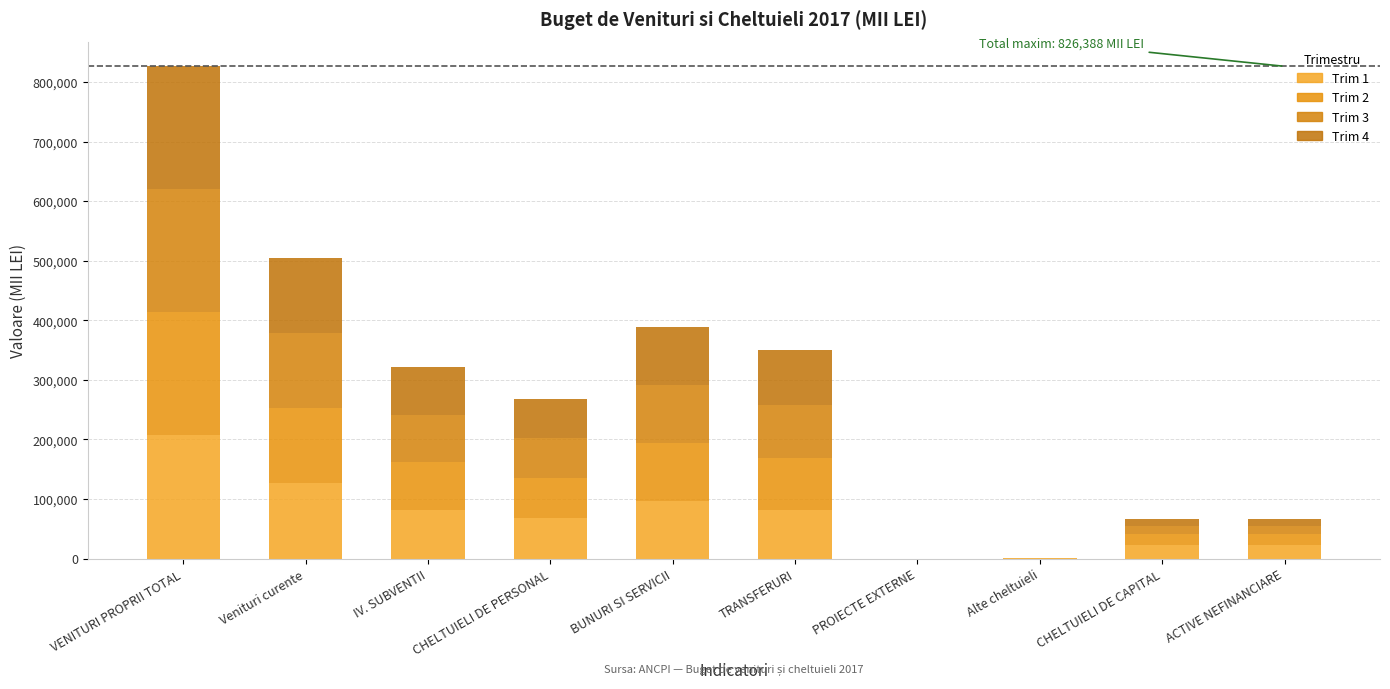

Are the bars horizontal?

No